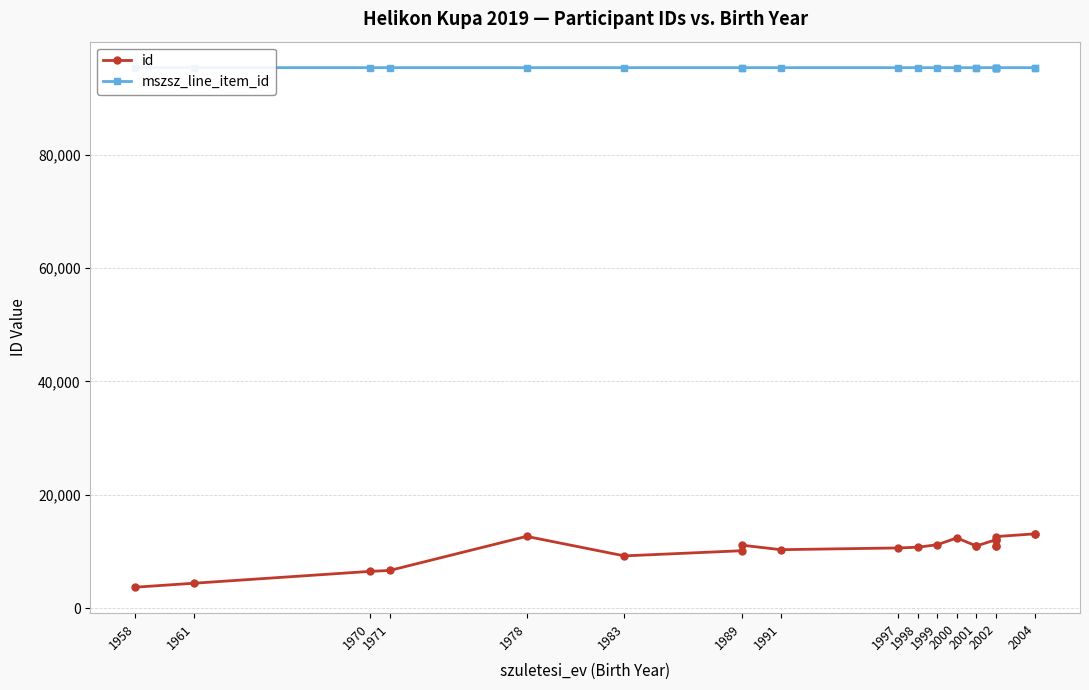

What is the total value across all series at 2002?

107393